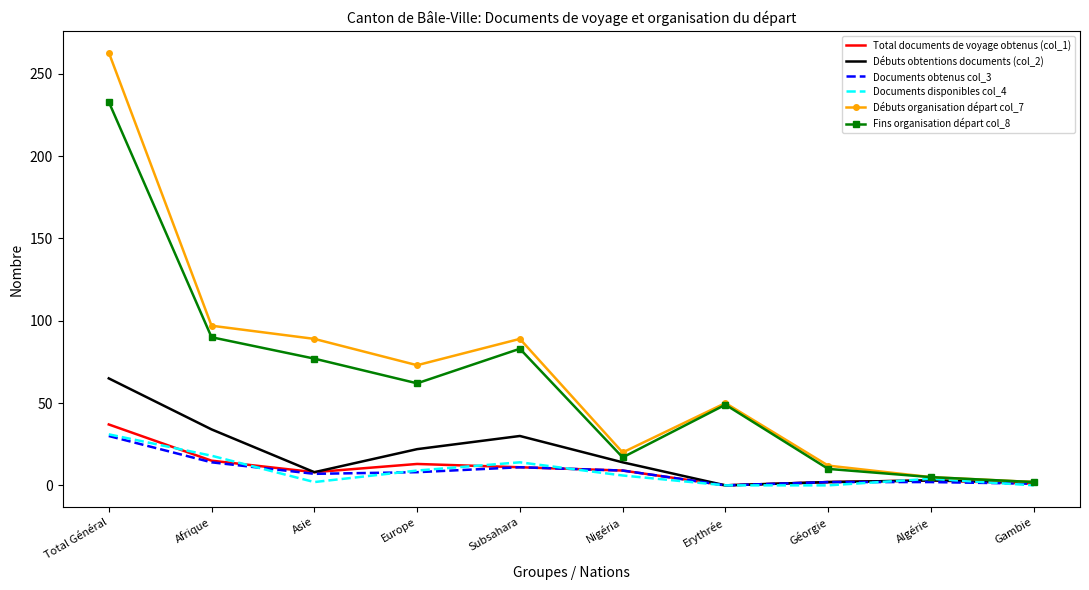

What position from the left is Europe?

4